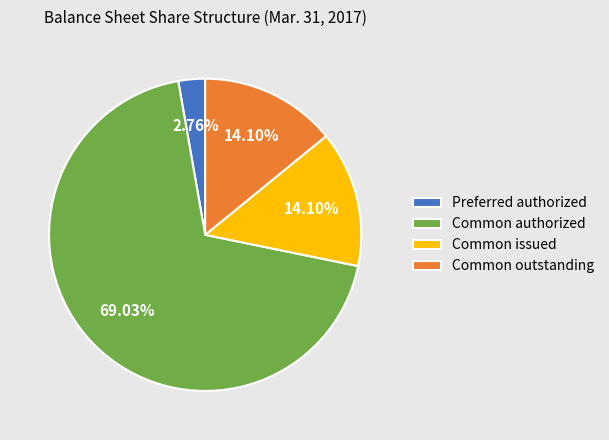

Count the number of slices in the pie.

4